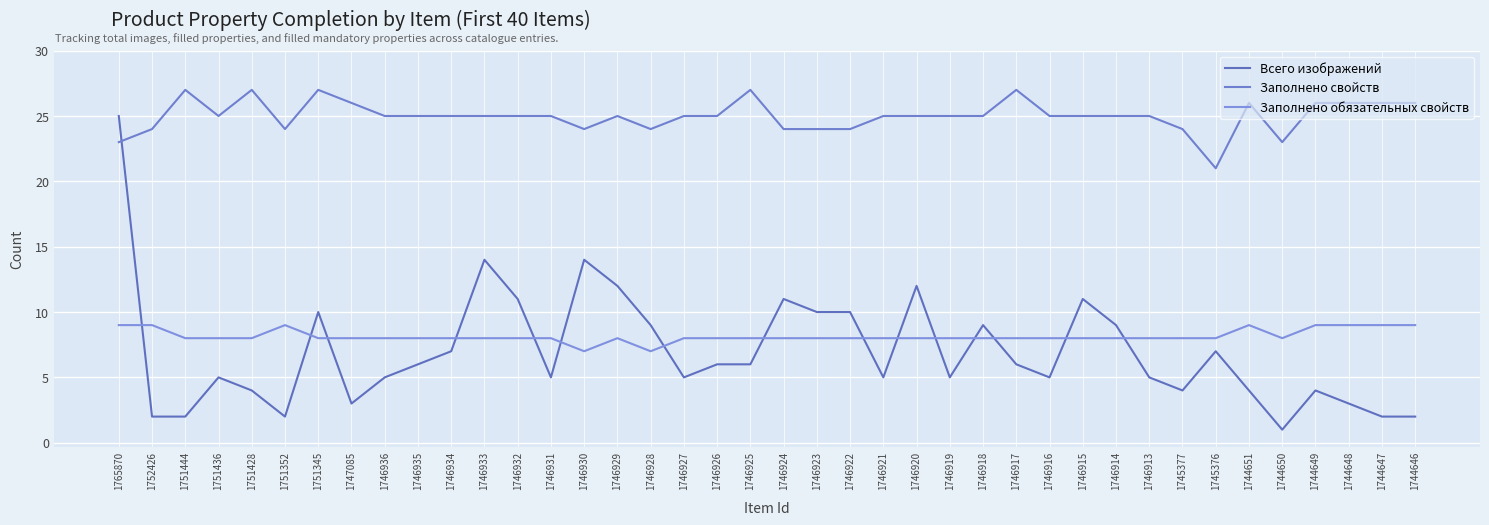

Which category has the lowest value across all series?

1744650